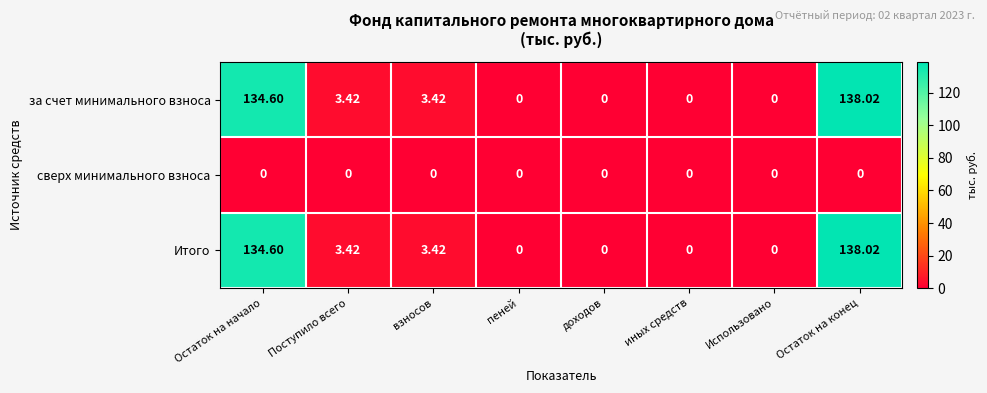

Where does the за счет минимального взноса series first go above 3?

Остаток на начало